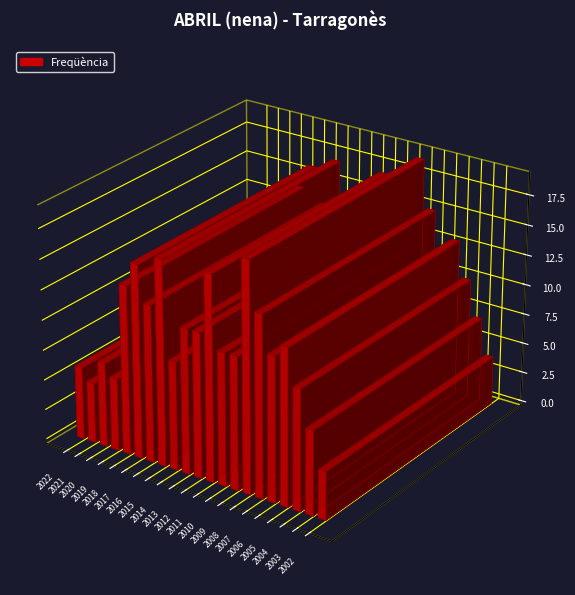

What is the value of the 11th bar from the left?

12